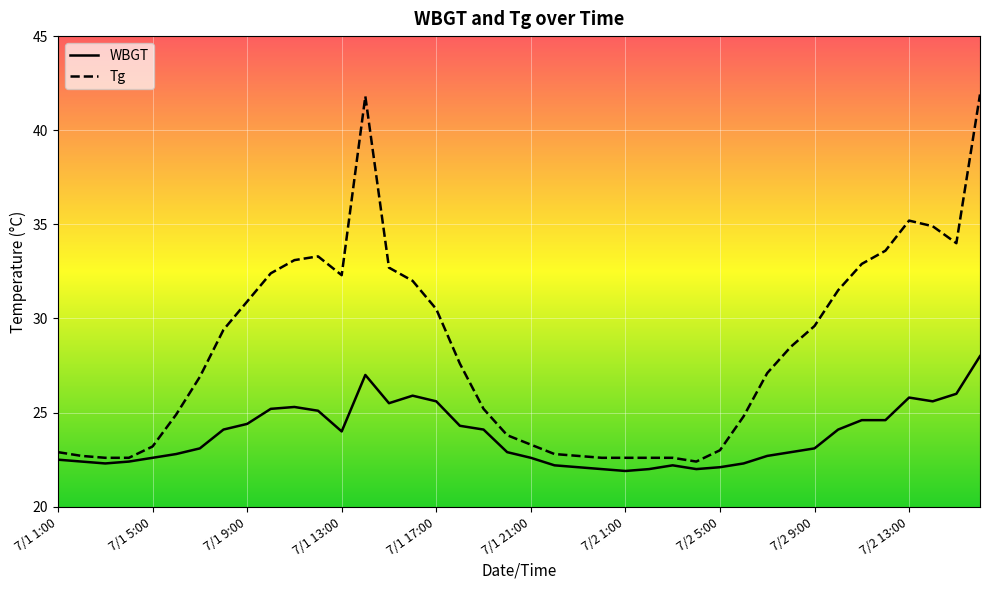

Which series has the widest spread of values?

Tg